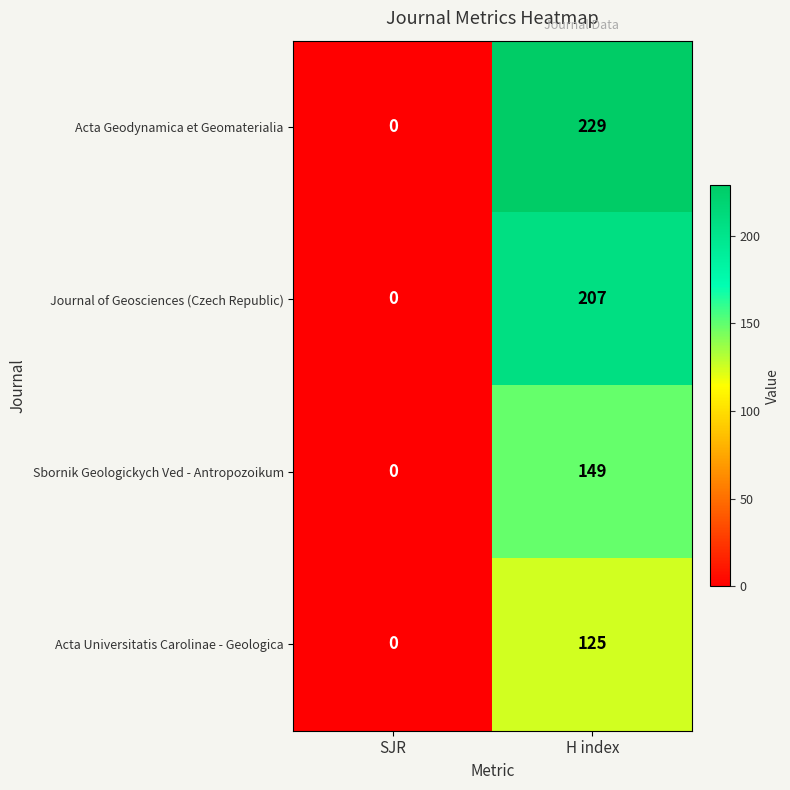

Is the value of Acta Geodynamica et Geomaterialia at SJR greater than the value of Acta Universitatis Carolinae - Geologica at H index?

No